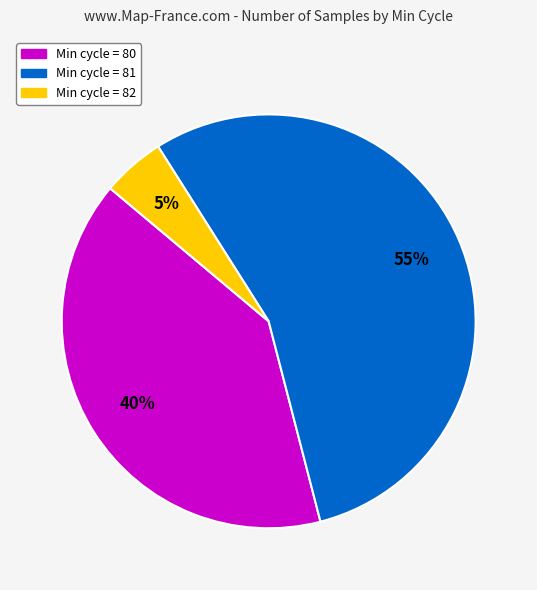

To the nearest percent, what is the average slice percentage?

33%